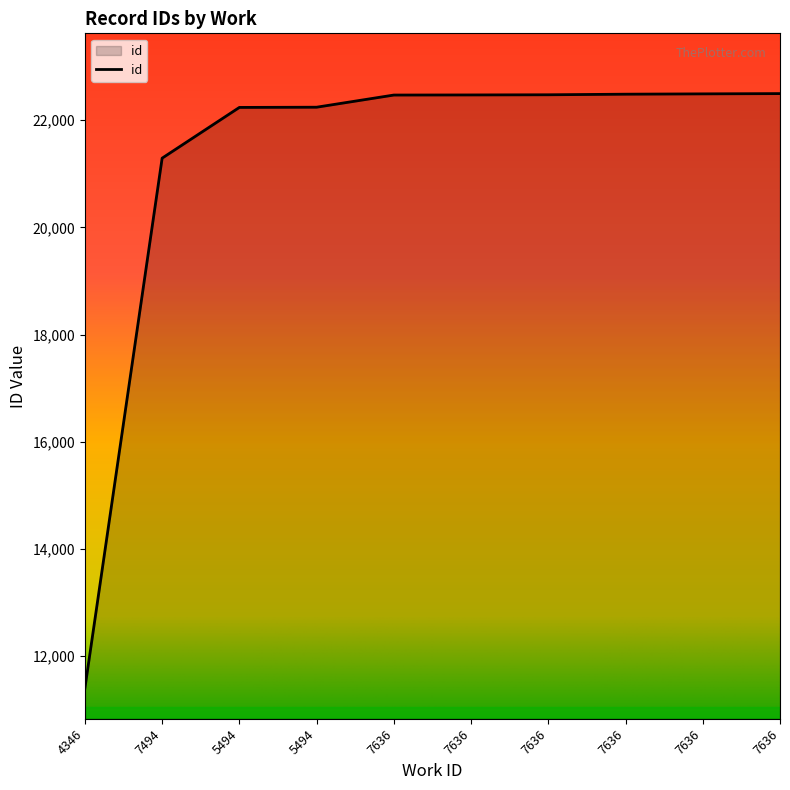

The value at 7636 is 22471. True or false?

True